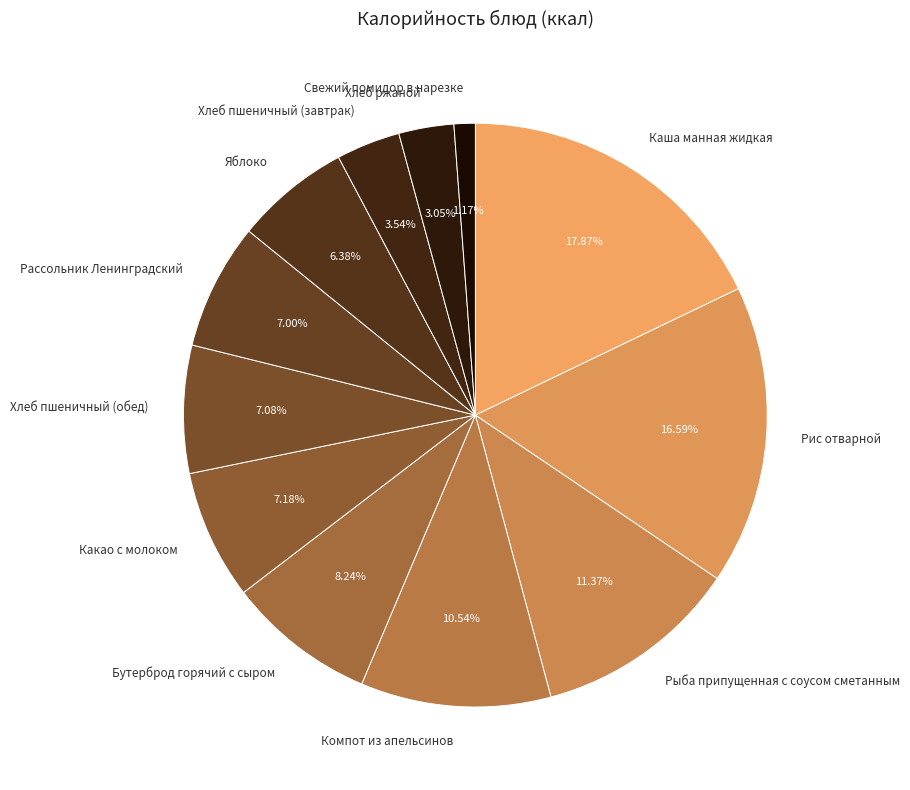

To the nearest percent, what is the difference between the Каша манная жидкая and Хлеб ржаной slice percentages?

15%